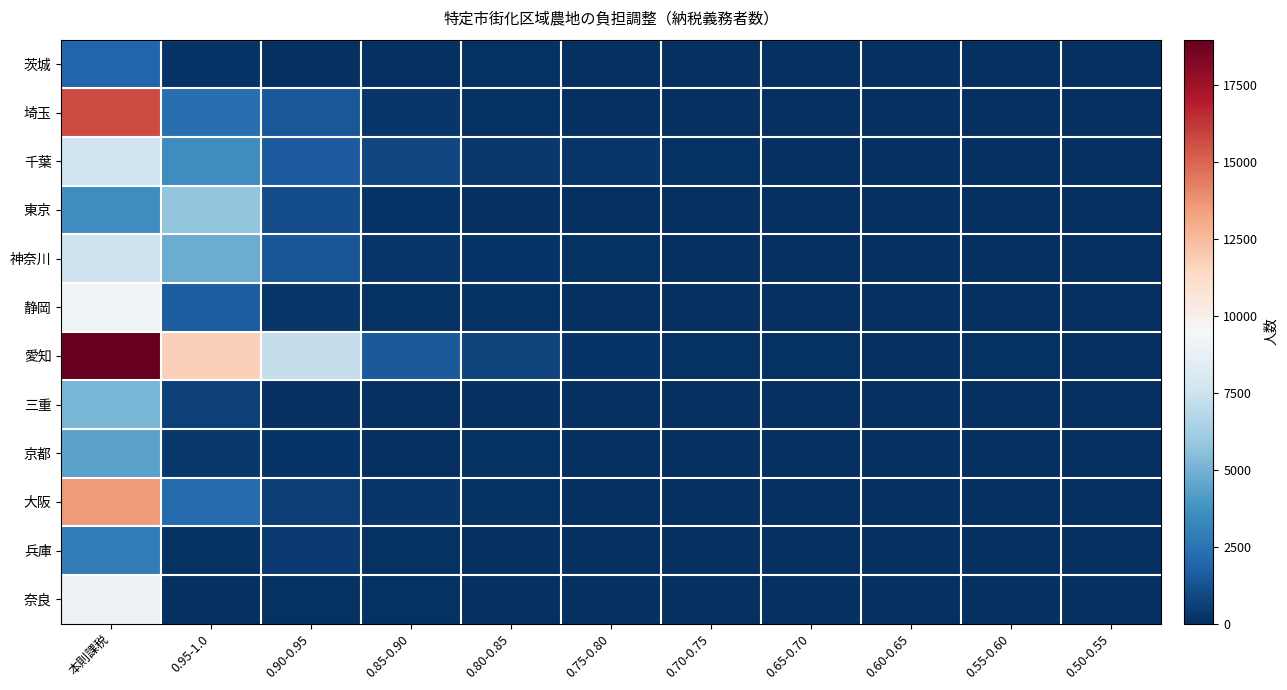

Reading right to left, extract all data points from this chart.

茨城: 0.50-0.55=0	0.55-0.60=0	0.60-0.65=0	0.65-0.70=1	0.70-0.75=0	0.75-0.80=33	0.80-0.85=79	0.85-0.90=25	0.90-0.95=33	0.95-1.0=156	本則課税=1955
埼玉: 0.50-0.55=9	0.55-0.60=10	0.60-0.65=9	0.65-0.70=16	0.70-0.75=44	0.75-0.80=34	0.80-0.85=133	0.85-0.90=281	0.90-0.95=1483	0.95-1.0=2319	本則課税=15679
千葉: 0.50-0.55=21	0.55-0.60=13	0.60-0.65=22	0.65-0.70=43	0.70-0.75=123	0.75-0.80=254	0.80-0.85=318	0.85-0.90=865	0.90-0.95=1586	0.95-1.0=3584	本則課税=7634
東京: 0.50-0.55=10	0.55-0.60=8	0.60-0.65=18	0.65-0.70=21	0.70-0.75=20	0.75-0.80=35	0.80-0.85=58	0.85-0.90=216	0.90-0.95=1068	0.95-1.0=5736	本則課税=3621
神奈川: 0.50-0.55=10	0.55-0.60=13	0.60-0.65=13	0.65-0.70=21	0.70-0.75=41	0.75-0.80=117	0.80-0.85=166	0.85-0.90=236	0.90-0.95=1381	0.95-1.0=4759	本則課税=7508
静岡: 0.50-0.55=9	0.55-0.60=14	0.60-0.65=14	0.65-0.70=31	0.70-0.75=38	0.75-0.80=62	0.80-0.85=75	0.85-0.90=100	0.90-0.95=237	0.95-1.0=1634	本則課税=9092
愛知: 0.50-0.55=41	0.55-0.60=87	0.60-0.65=67	0.65-0.70=82	0.70-0.75=124	0.75-0.80=219	0.80-0.85=696	0.85-0.90=1526	0.90-0.95=7262	0.95-1.0=11765	本則課税=18984
三重: 0.50-0.55=0	0.55-0.60=2	0.60-0.65=3	0.65-0.70=2	0.70-0.75=5	0.75-0.80=4	0.80-0.85=5	0.85-0.90=20	0.90-0.95=40	0.95-1.0=629	本則課税=5150
京都: 0.50-0.55=1	0.55-0.60=2	0.60-0.65=10	0.65-0.70=10	0.70-0.75=35	0.75-0.80=33	0.80-0.85=97	0.85-0.90=69	0.90-0.95=199	0.95-1.0=369	本則課税=4438
大阪: 0.50-0.55=27	0.55-0.60=24	0.60-0.65=19	0.65-0.70=28	0.70-0.75=48	0.75-0.80=74	0.80-0.85=111	0.85-0.90=242	0.90-0.95=581	0.95-1.0=2161	本則課税=13512
兵庫: 0.50-0.55=5	0.55-0.60=19	0.60-0.65=9	0.65-0.70=16	0.70-0.75=17	0.75-0.80=20	0.80-0.85=31	0.85-0.90=103	0.90-0.95=385	0.95-1.0=109	本則課税=2877
奈良: 0.50-0.55=4	0.55-0.60=5	0.60-0.65=10	0.65-0.70=12	0.70-0.75=21	0.75-0.80=34	0.80-0.85=44	0.85-0.90=89	0.90-0.95=136	0.95-1.0=66	本則課税=8899